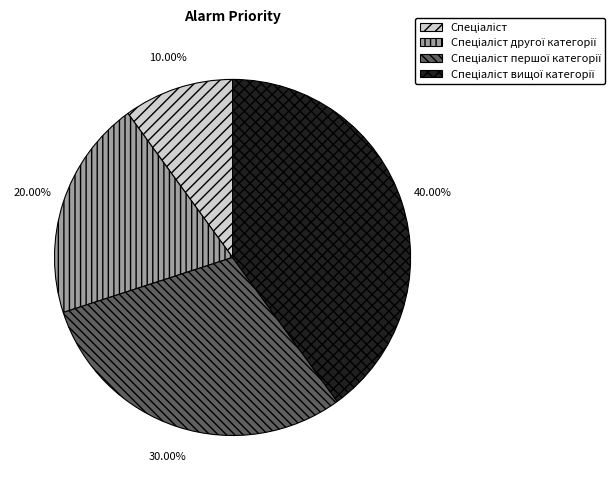

How many slices are in this pie chart?

4